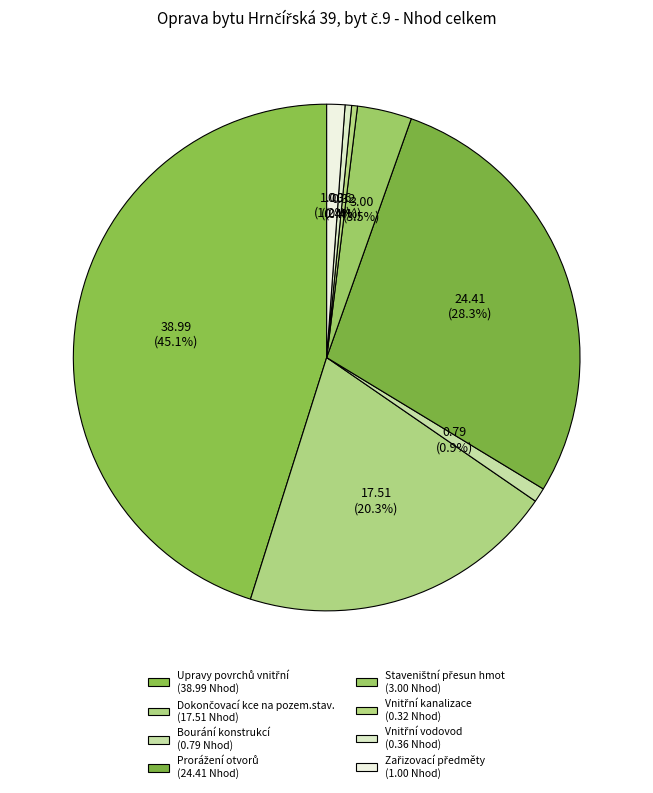

Rank the categories by value from lowest to highest.

Vnitřní kanalizace, Vnitřní vodovod, Bourání konstrukcí, Zařizovací předměty, Staveništní přesun hmot, Dokončovací kce na pozem.stav., Prorážení otvorů, Upravy povrchů vnitřní